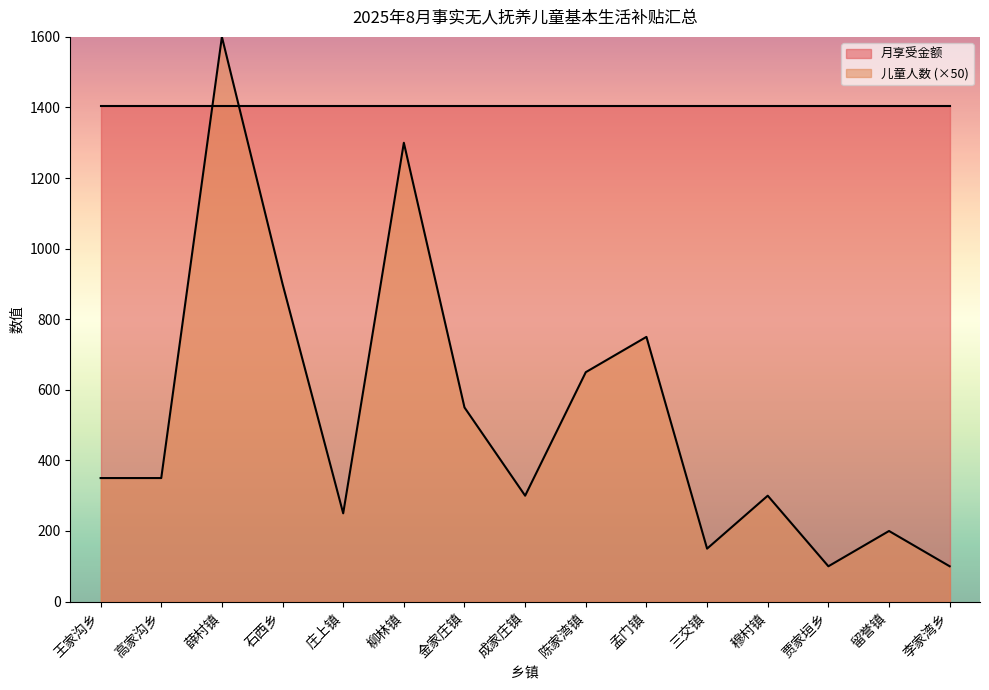

Is it true that the value at 王家沟乡 is 350?

True